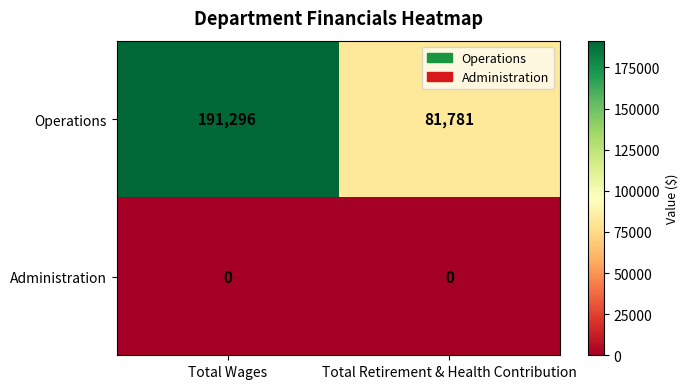

Which series has the largest total across all categories?

Operations